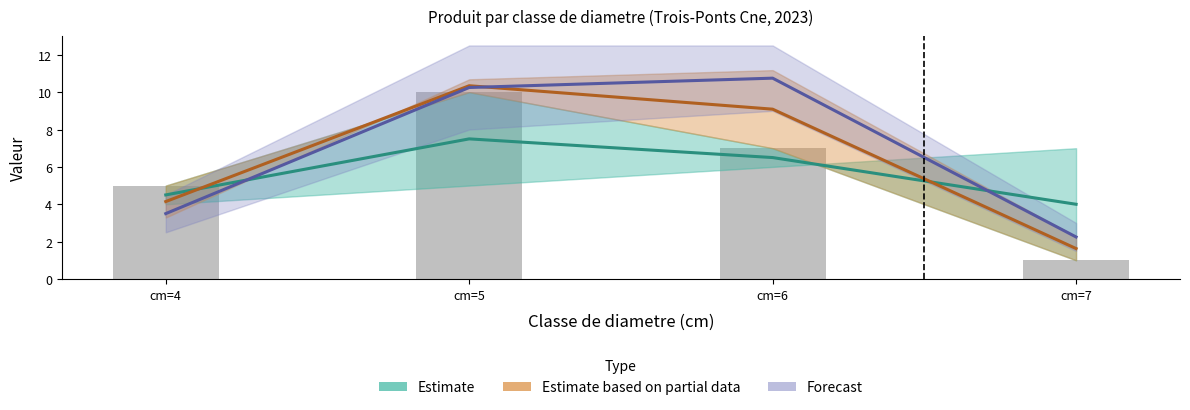

List the series in order of their overall mean, highest first.

Forecast, Estimate based on partial data, Estimate